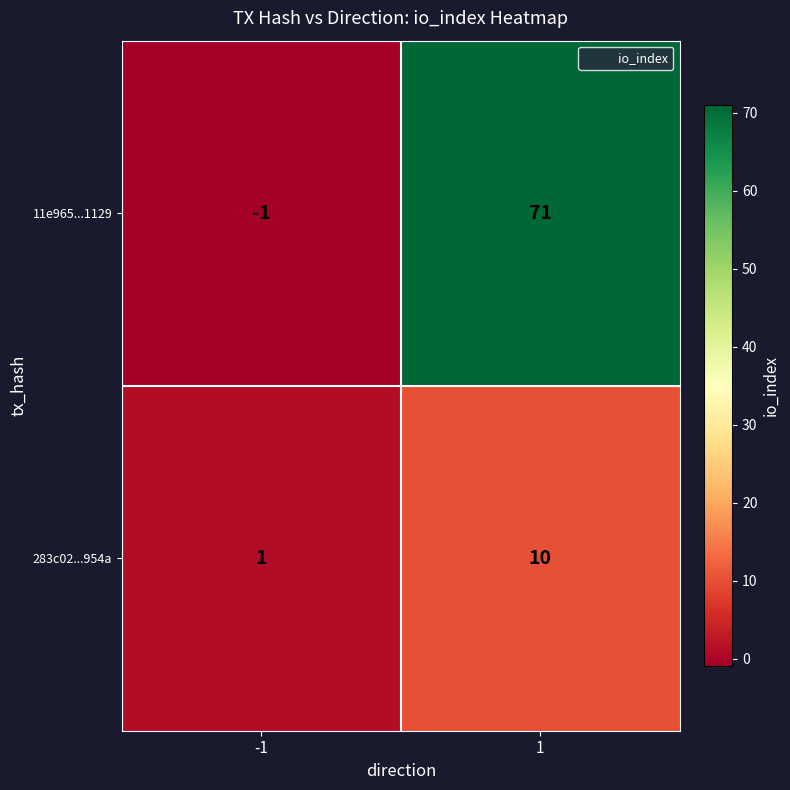

Reading right to left, what are all the values shown in this chart?

11e965...1129: 1=71	-1=-1
283c02...954a: 1=10	-1=1